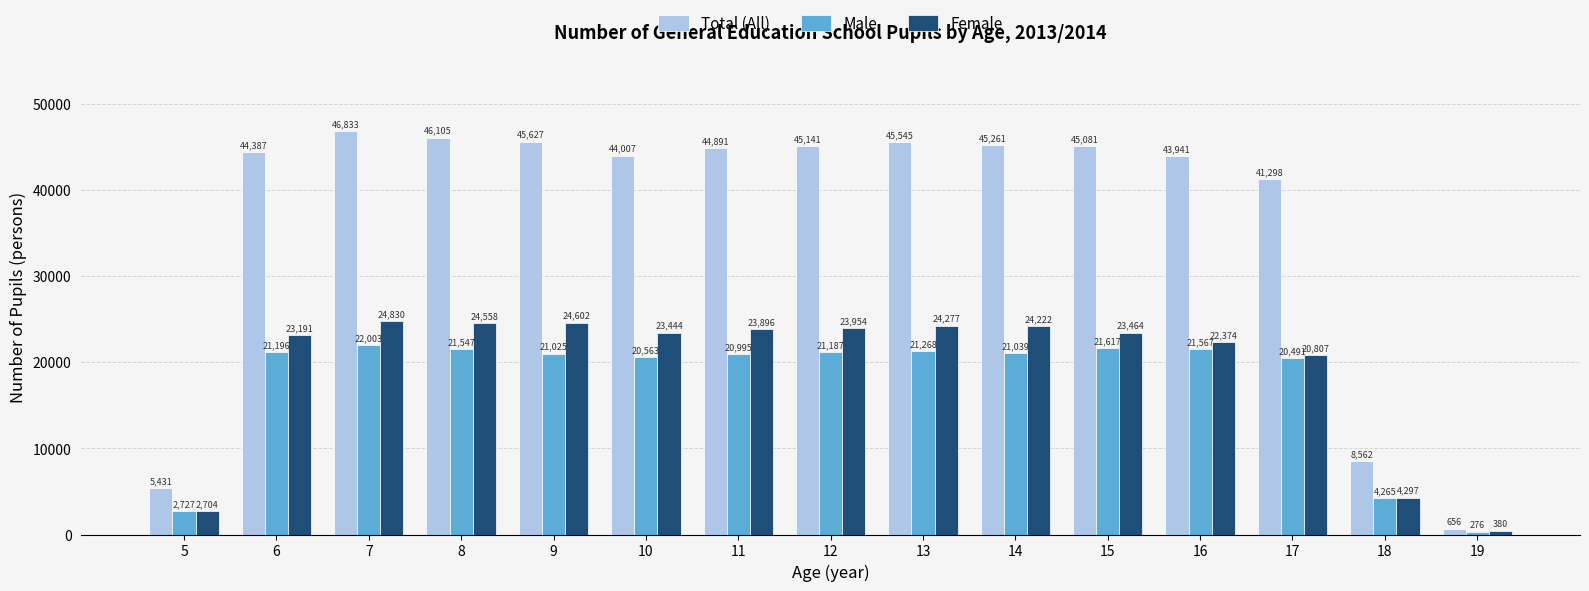

What is the greatest value displayed?

46833